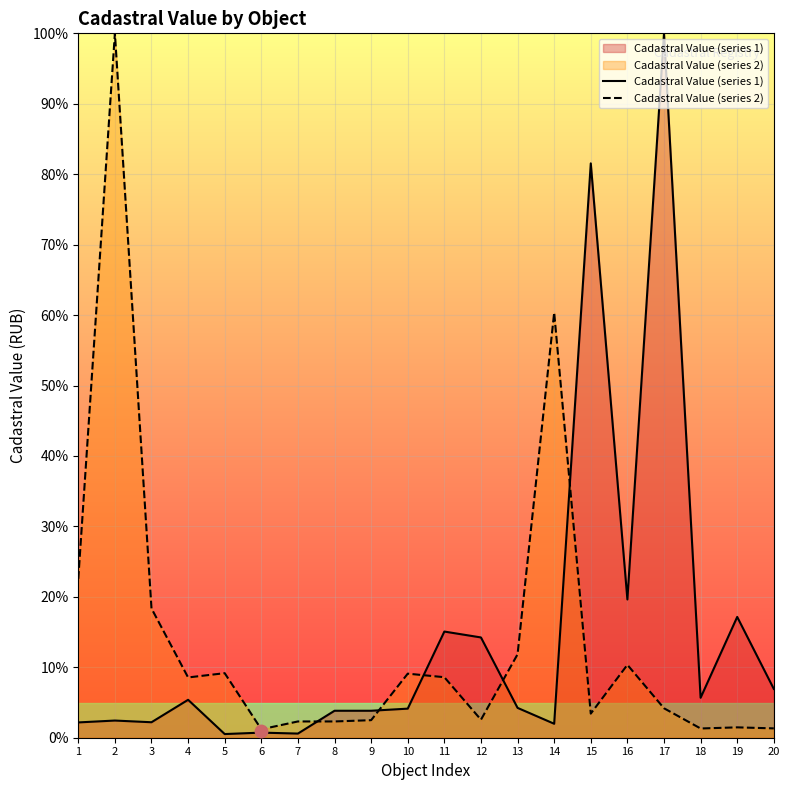

Which series has the widest spread of Y values?

Cadastral Value (series 1)